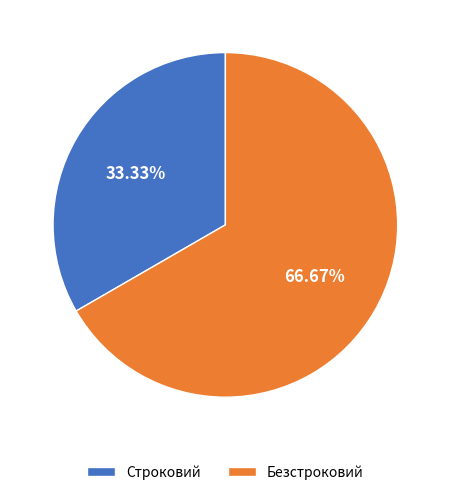

Do Безстроковий and Строковий together represent more than half of the pie?

Yes